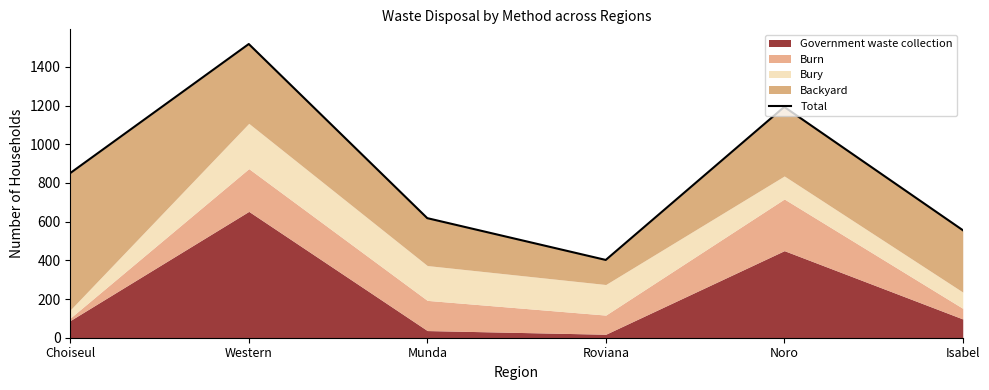

What is the value of the 3rd point from the left?

618